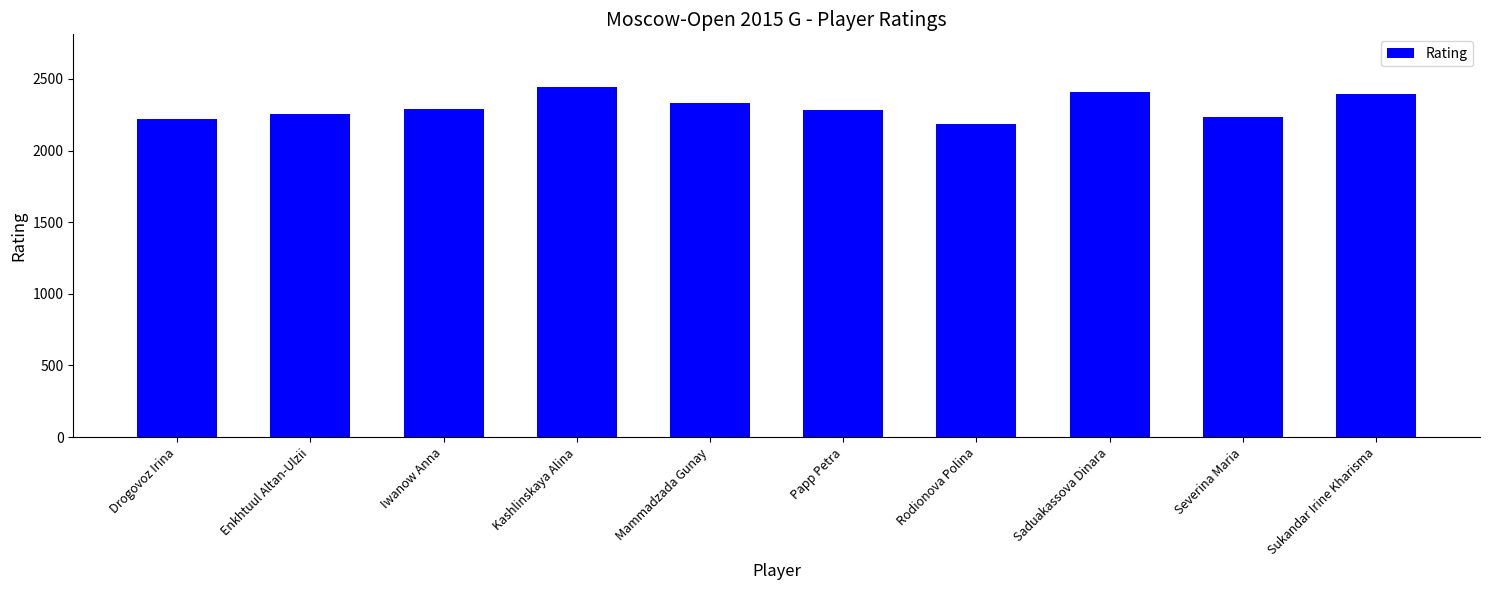

What is the approximate value at Severina Maria, to the nearest 5?

2235